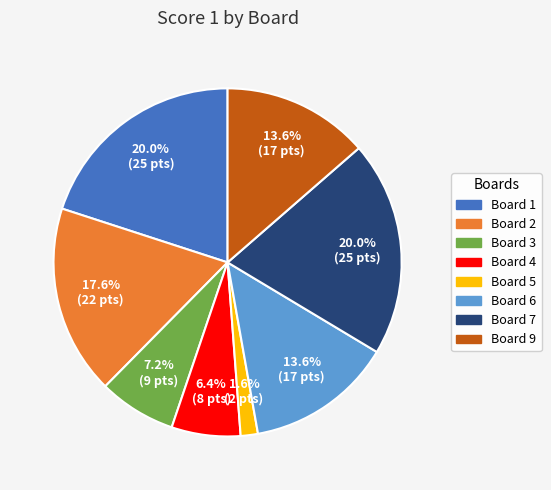

How many slices are in this pie chart?

8